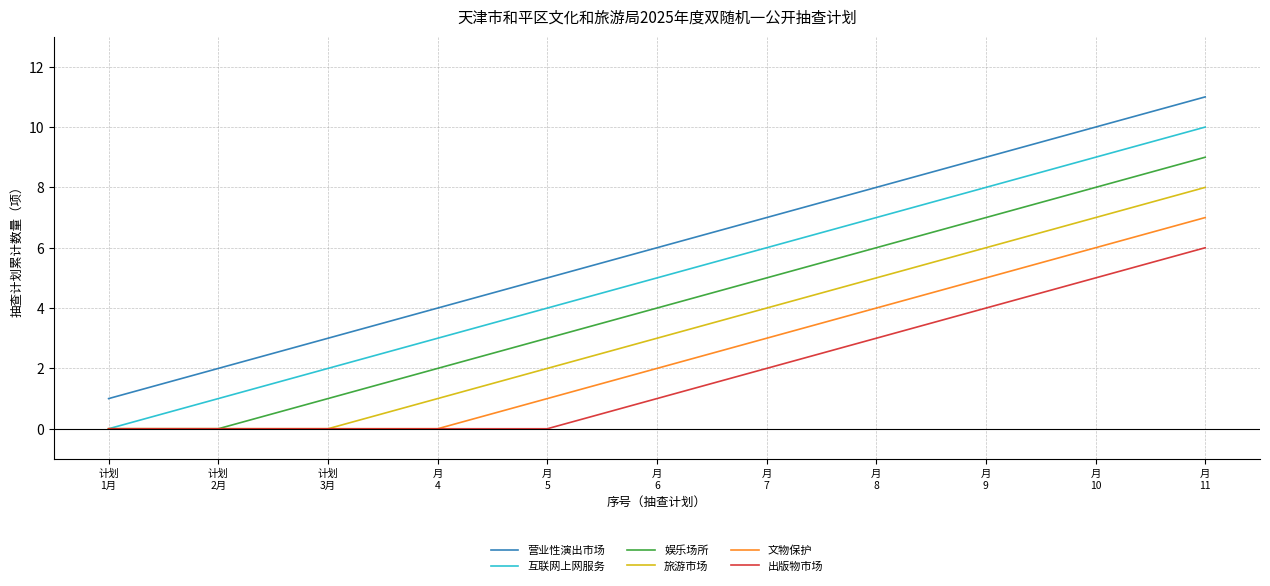

True or false: 营业性演出市场 and 互联网上网服务 intersect in this chart.

False